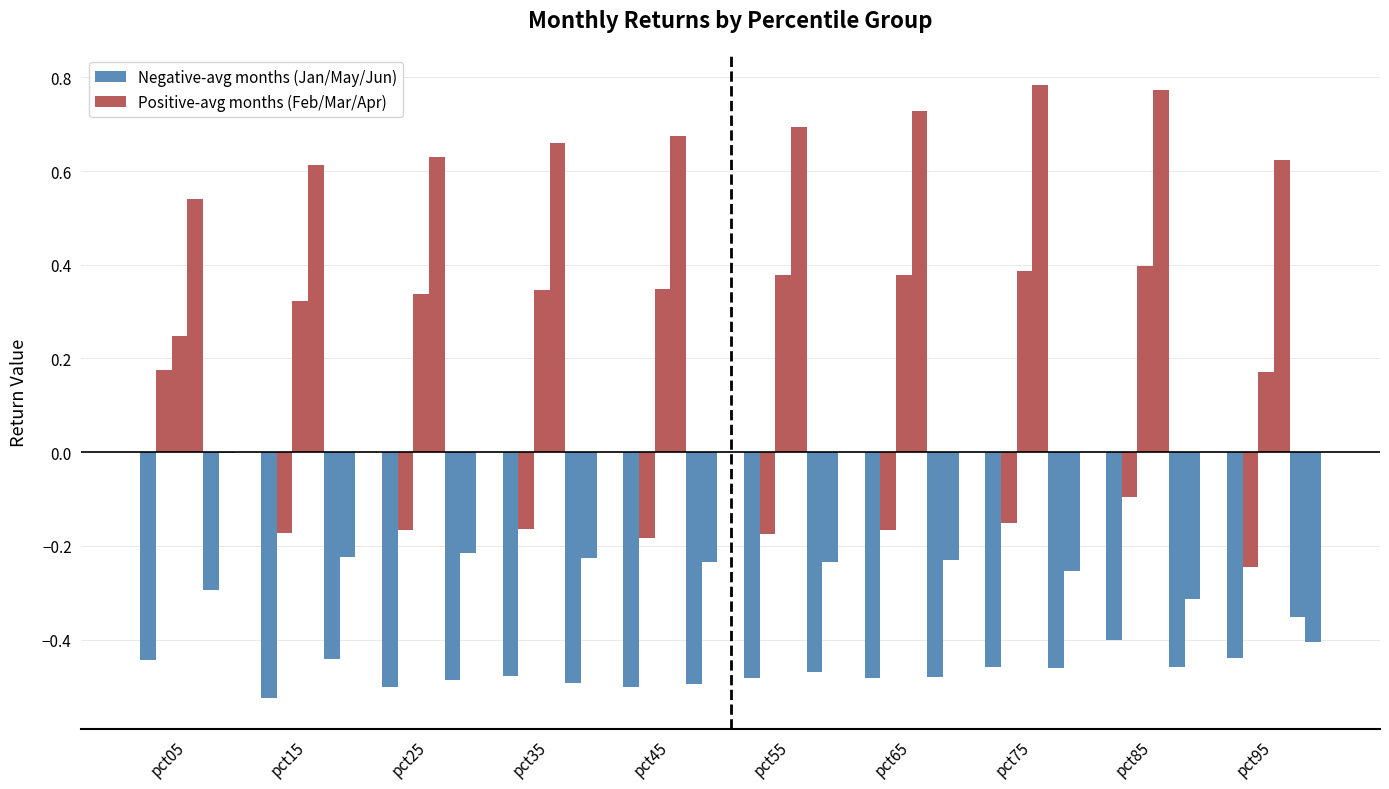

How many groups of bars are there?

10